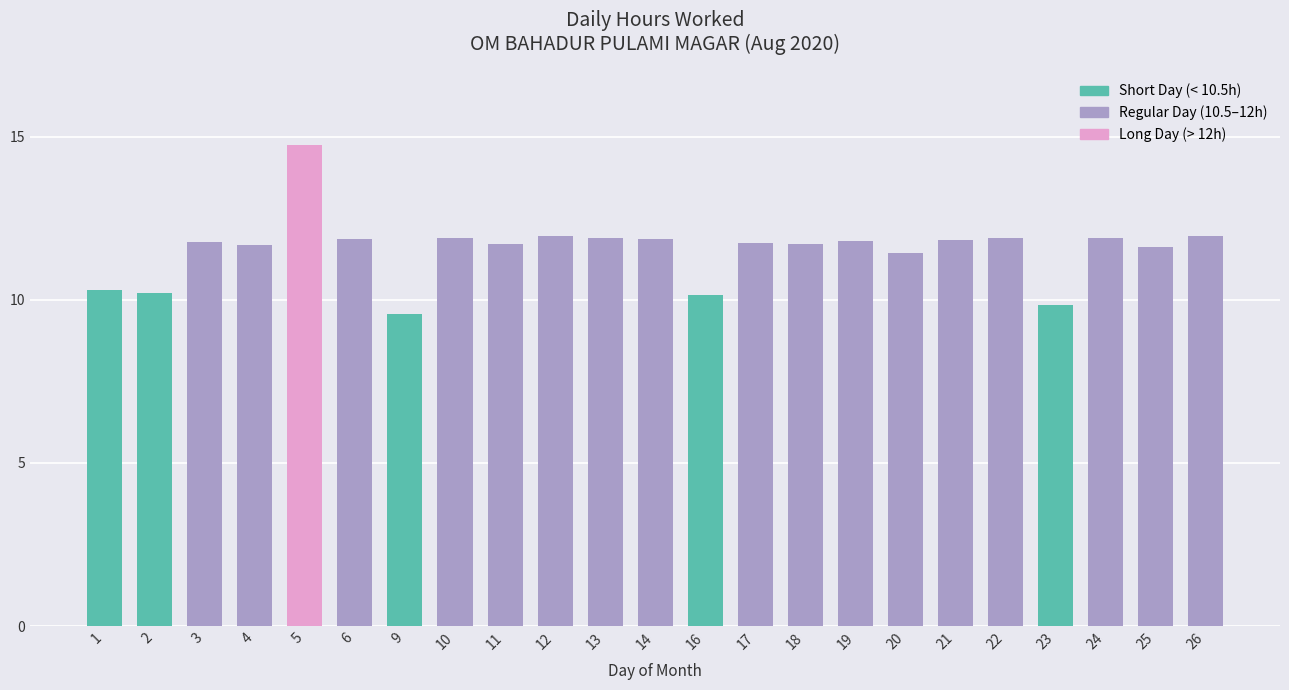

Where does the data first go above 11?

3